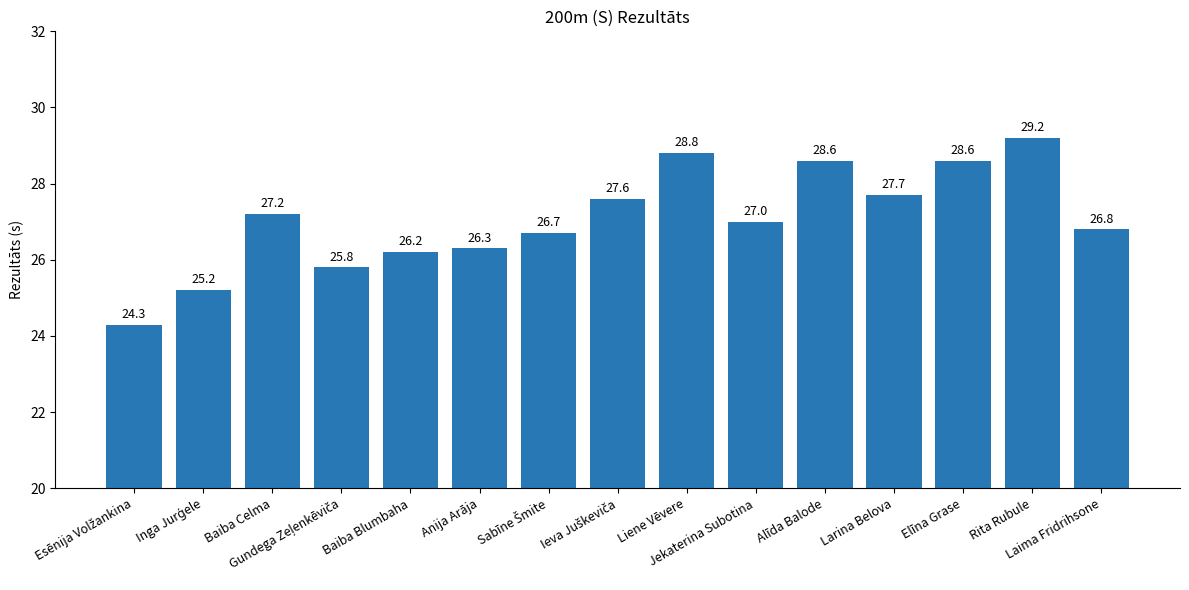

What is the smallest value displayed?

24.3